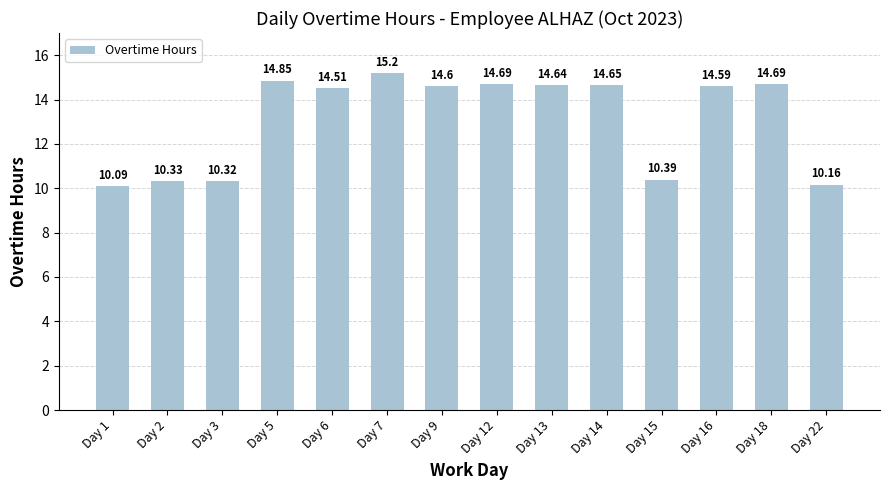

How many bars are there in total?

14